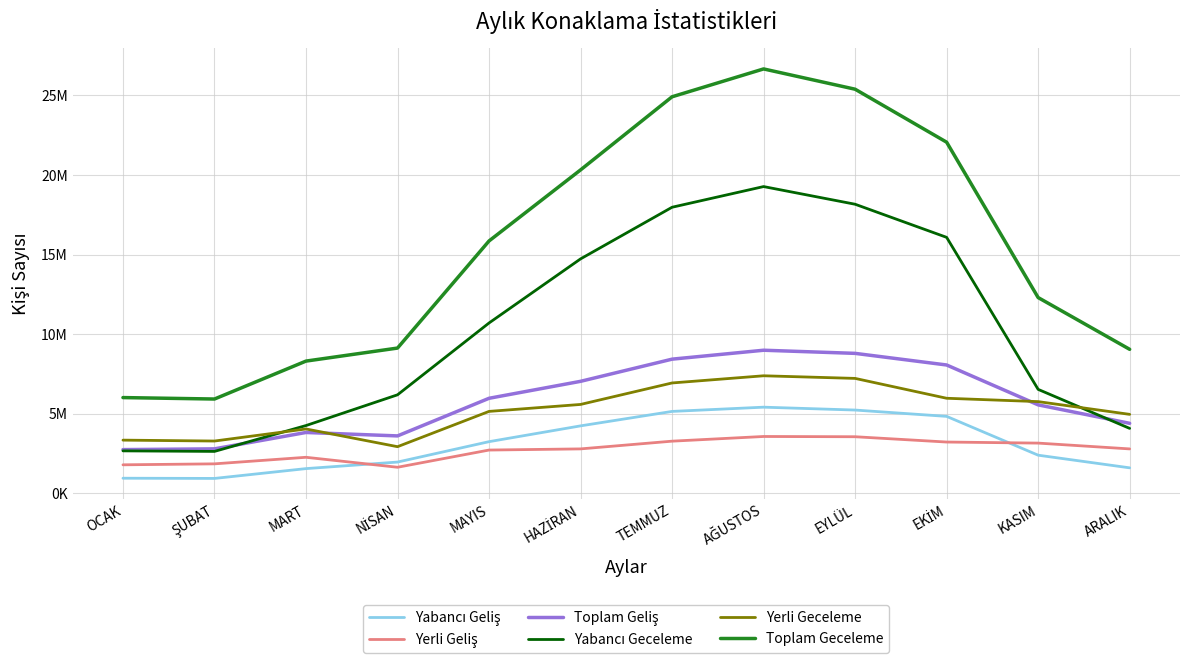

After their last crossing, which series has the higher values: Yabancı Geceleme or Toplam Geliş?

Toplam Geliş